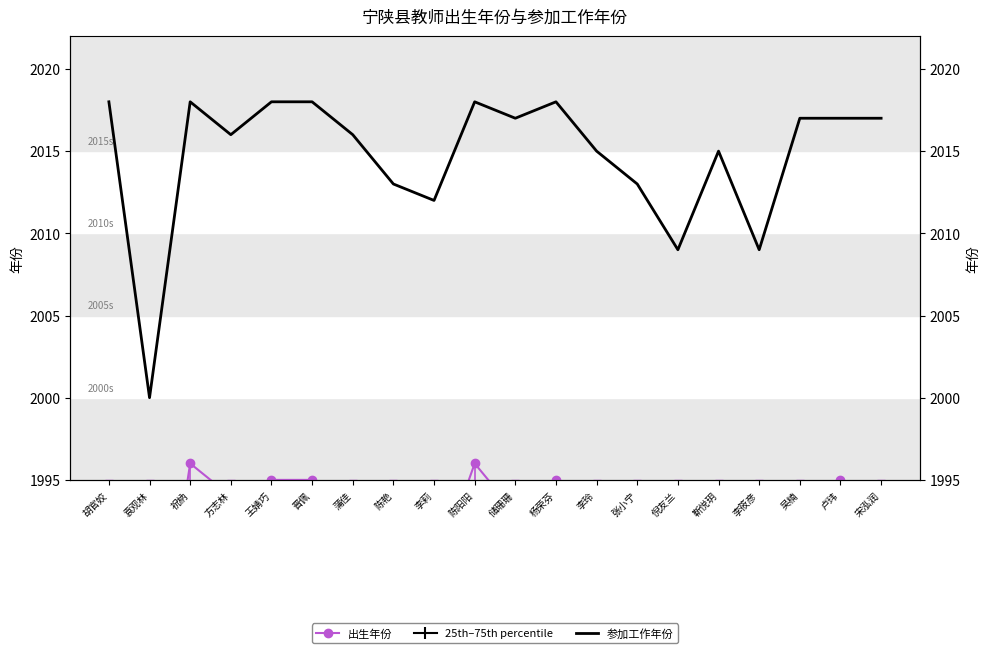

True or false: the data has more than 1 interior local peaks.

True